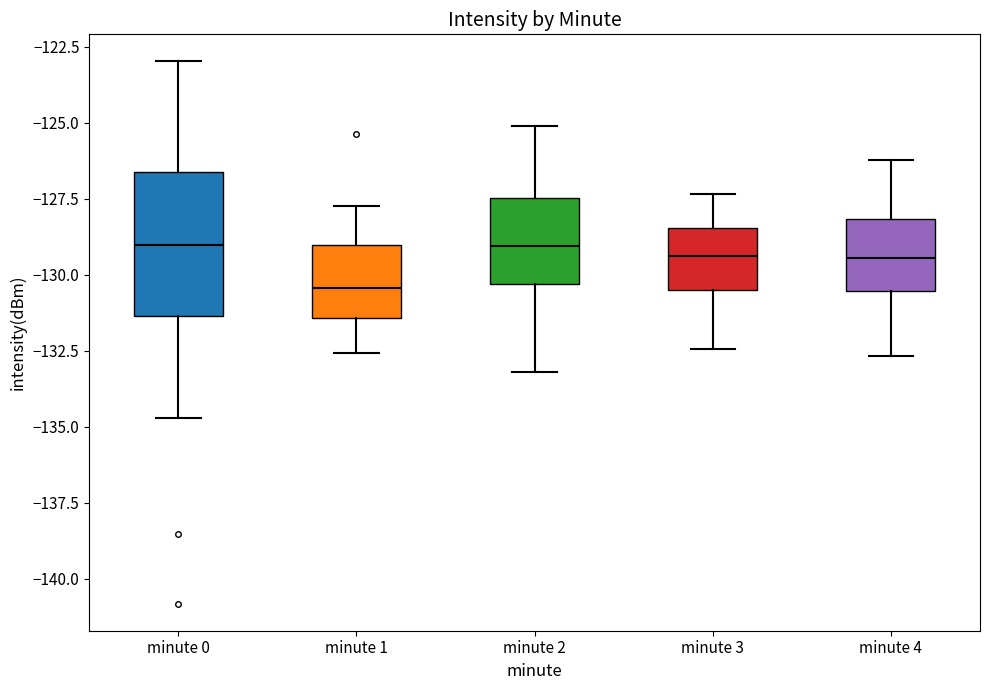

Where does the lower whisker of the box for minute 2 end on the y-axis? The values are not printed on the chart, so give them approximately, as read against the axis.

-133.0